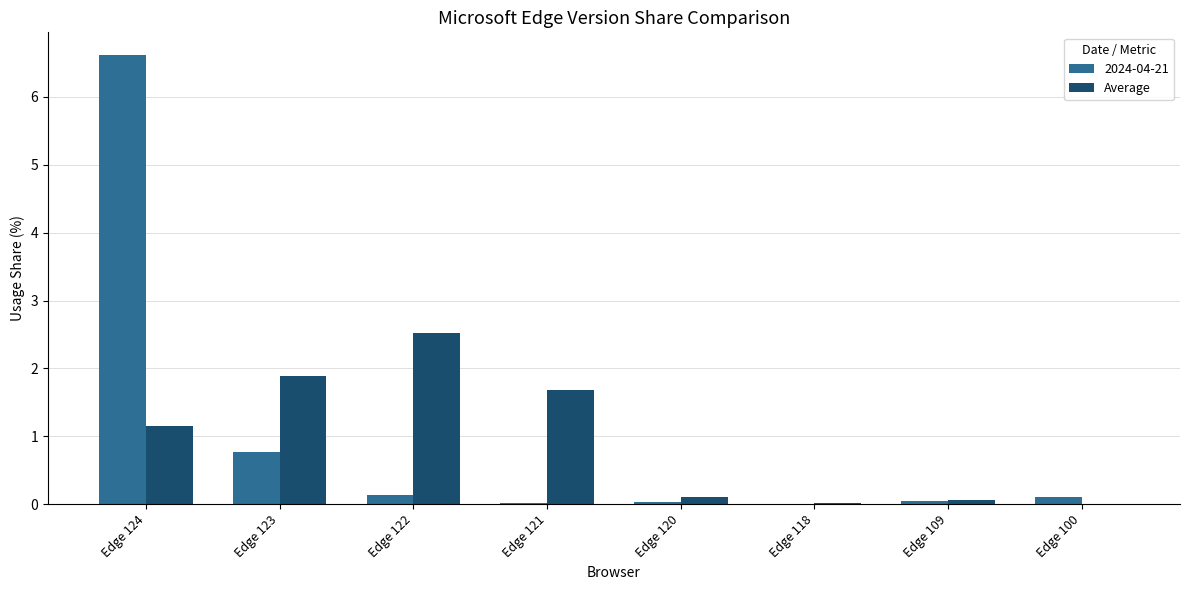

Which category has the highest value across all series?

Edge 124